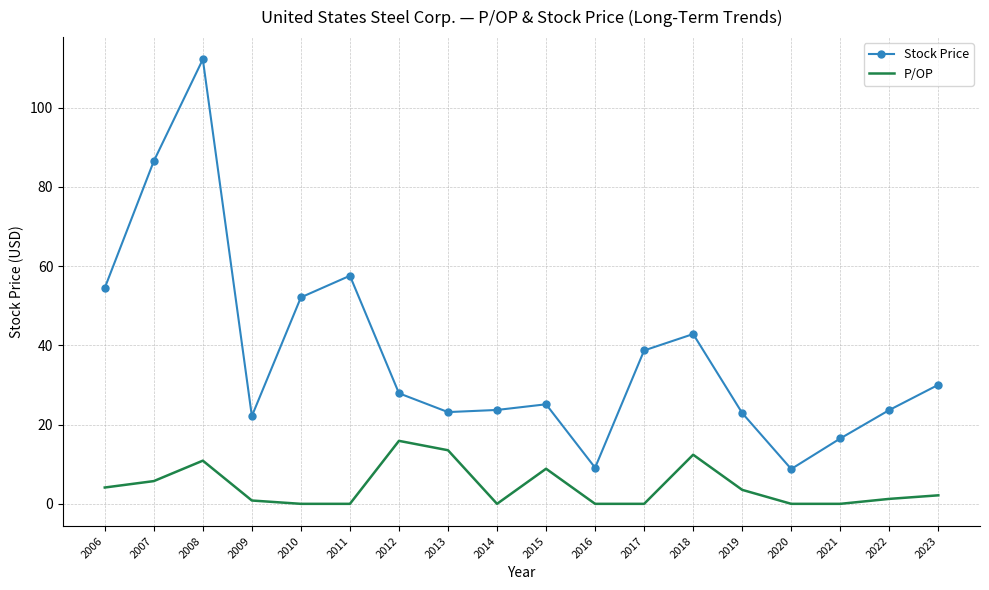

What are all the series names shown in the legend?

Stock Price, P/OP